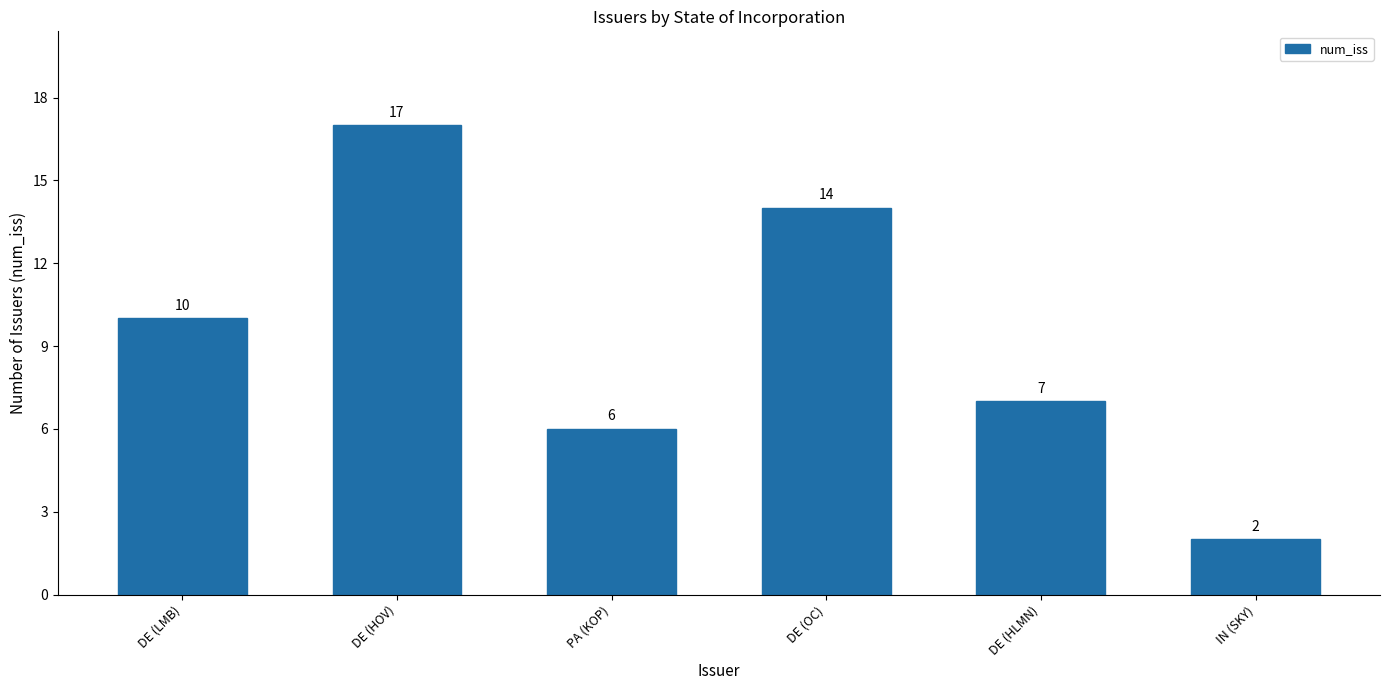

List the labels in order of value, largest first.

DE (HOV), DE (OC), DE (LMB), DE (HLMN), PA (KOP), IN (SKY)